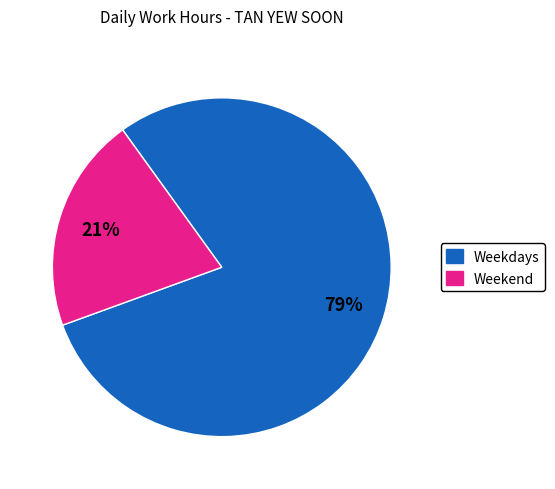

To the nearest percent, what is the average slice percentage?

50%